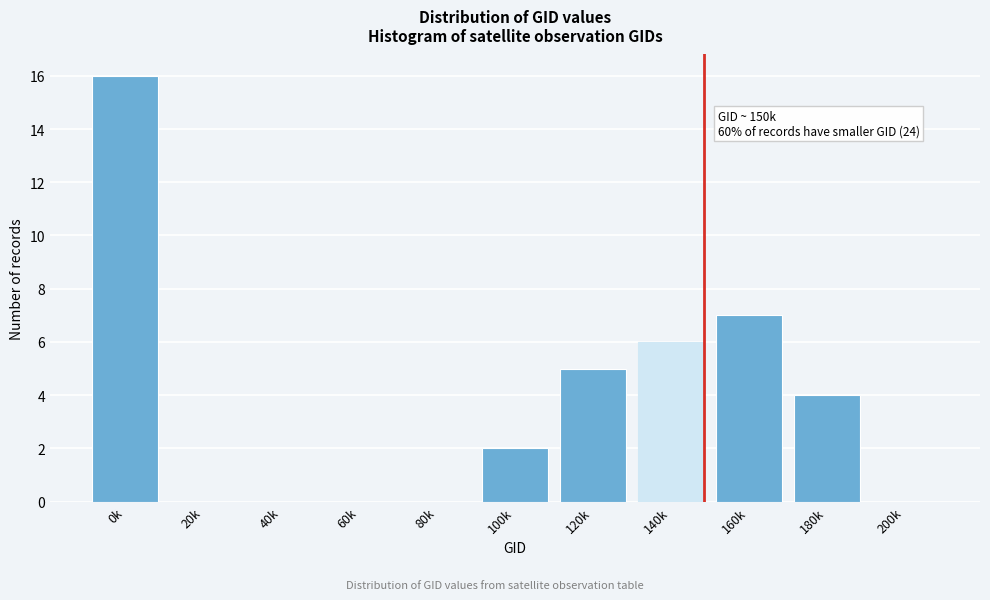

Reading right to left, what are all the values shown in this chart?

200k=0	180k=4	160k=7	140k=6	120k=5	100k=2	80k=0	60k=0	40k=0	20k=0	0k=16